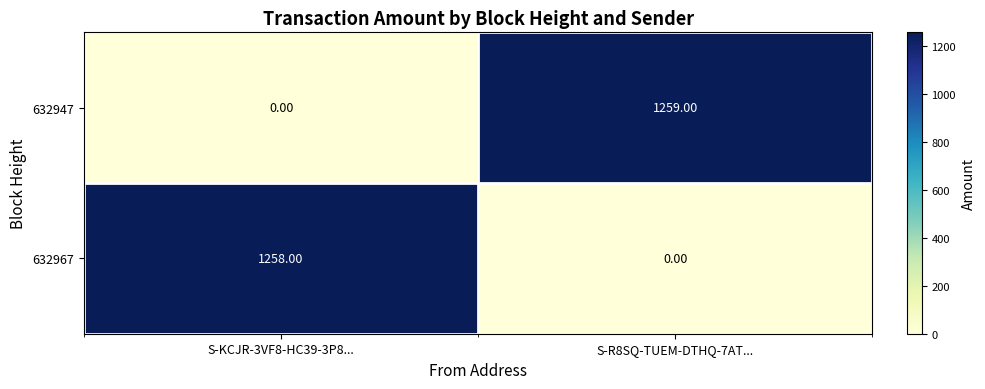

At S-R8SQ-TUEM-DTHQ-7AT..., list the series in order from largest to smallest.

632947, 632967